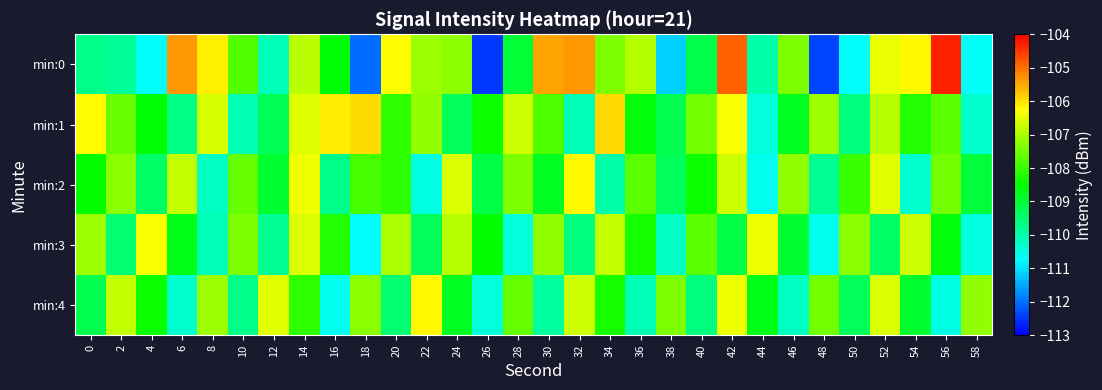

Reading left to right, transcribe all the data shown in this chart.

min:0: 0=-109.7	2=-109.8	4=-110.7	6=-105.3	8=-106.1	10=-107.8	12=-110.1	14=-106.9	16=-108.6	18=-112.0	20=-106.2	22=-107.1	24=-107.3	26=-112.5	28=-109.0	30=-105.5	32=-105.3	34=-107.4	36=-106.9	38=-111.1	40=-109.2	42=-104.9	44=-110.0	46=-107.4	48=-112.4	50=-110.7	52=-106.4	54=-106.2	56=-104.3	58=-110.7
min:1: 0=-106.2	2=-107.6	4=-108.6	6=-109.6	8=-106.6	10=-110.1	12=-109.3	14=-106.6	16=-106.1	18=-106.0	20=-108.1	22=-107.2	24=-109.3	26=-108.4	28=-106.7	30=-107.8	32=-110.1	34=-105.9	36=-108.6	38=-109.2	40=-107.5	42=-106.3	44=-110.4	46=-108.8	48=-107.1	50=-109.6	52=-106.9	54=-108.2	56=-107.7	58=-110.3
min:2: 0=-108.5	2=-107.3	4=-109.4	6=-106.8	8=-110.2	10=-107.6	12=-108.9	14=-106.4	16=-109.7	18=-107.9	20=-108.1	22=-110.5	24=-106.6	26=-109.1	28=-107.4	30=-108.8	32=-106.2	34=-110.0	36=-107.7	38=-109.3	40=-108.4	42=-106.7	44=-110.6	46=-107.2	48=-109.8	50=-108.0	52=-106.5	54=-110.3	56=-107.5	58=-109.0
min:3: 0=-107.1	2=-109.5	4=-106.3	6=-108.7	8=-110.1	10=-107.4	12=-109.8	14=-106.6	16=-108.2	18=-110.7	20=-107.0	22=-109.3	24=-106.9	26=-108.5	28=-110.4	30=-107.2	32=-109.6	34=-106.8	36=-108.3	38=-110.2	40=-107.7	42=-109.1	44=-106.4	46=-108.9	48=-110.6	50=-107.3	52=-109.4	54=-106.7	56=-108.6	58=-110.5
min:4: 0=-109.2	2=-106.8	4=-108.4	6=-110.3	8=-107.1	10=-109.7	12=-106.5	14=-108.1	16=-110.6	18=-107.3	20=-109.5	22=-106.2	24=-108.8	26=-110.4	28=-107.6	30=-109.9	32=-106.7	34=-108.3	36=-110.1	38=-107.4	40=-109.6	42=-106.4	44=-108.7	46=-110.2	48=-107.5	50=-109.3	52=-106.6	54=-108.9	56=-110.5	58=-107.2